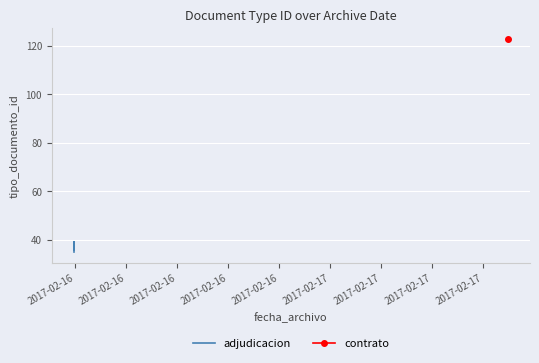

What value does the data have at 2017-02-16?

35